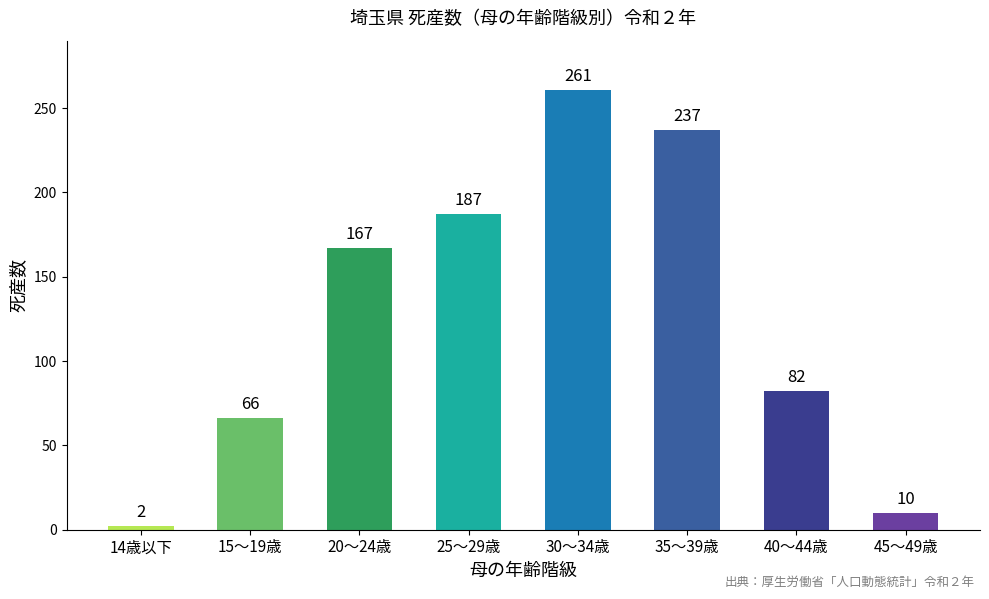

List the labels in order of value, smallest first.

14歳以下, 45～49歳, 15～19歳, 40～44歳, 20～24歳, 25～29歳, 35～39歳, 30～34歳